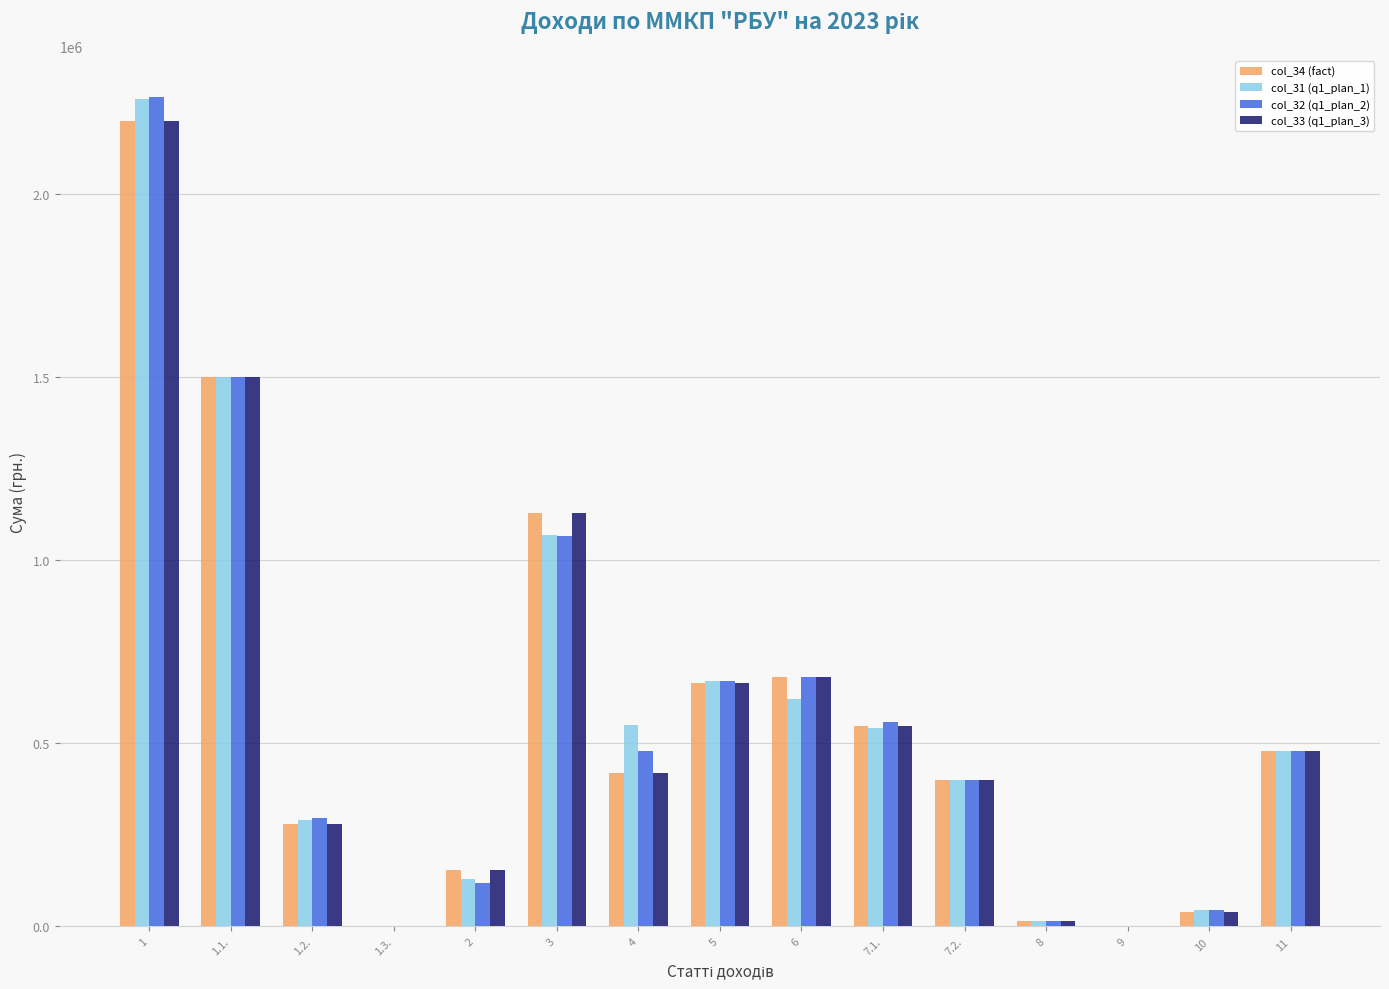

Is the value of col_32 (q1_plan_2) at 5 greater than the value of col_33 (q1_plan_3) at 7.2.?

Yes